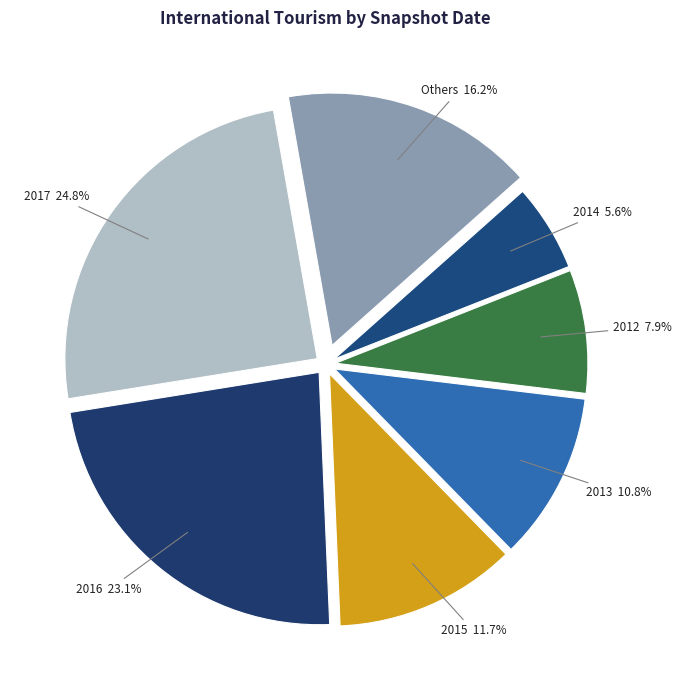

Is there a majority slice in this chart?

No